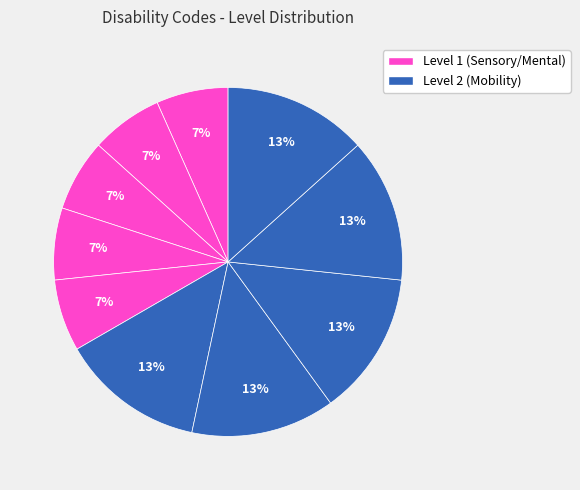

Count the number of slices in the pie.

10